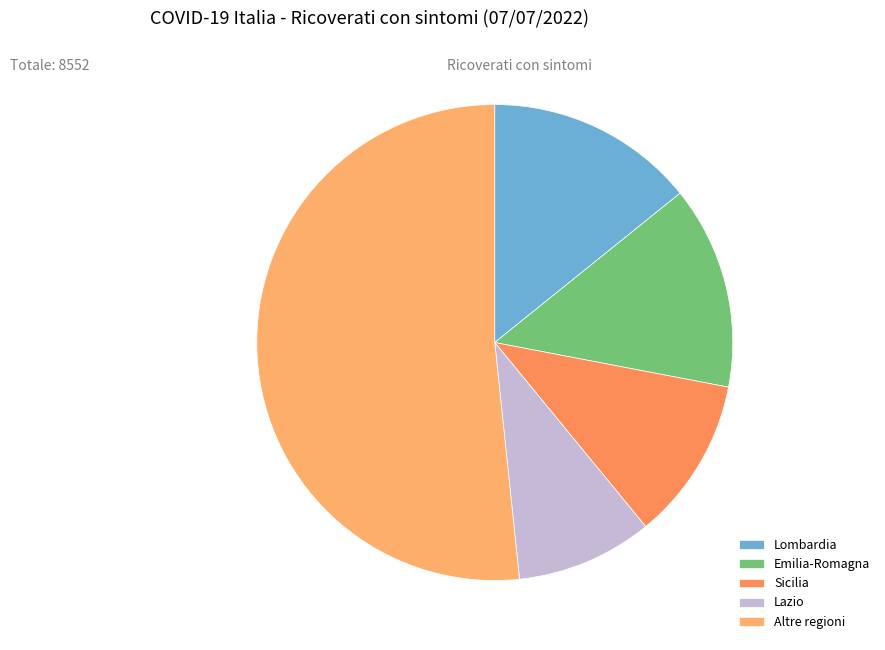

How many segments does this pie chart have?

5